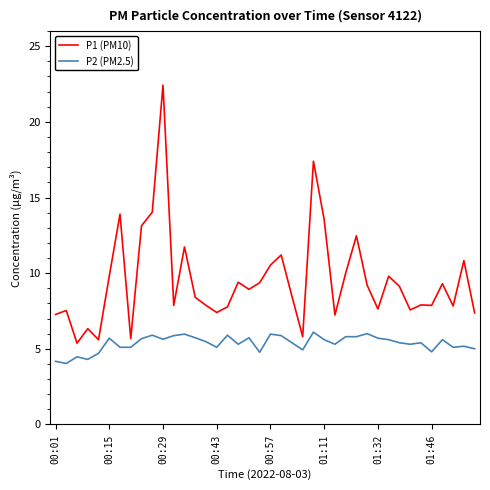

What is the lowest value of the P2 (PM2.5) series?

4.0